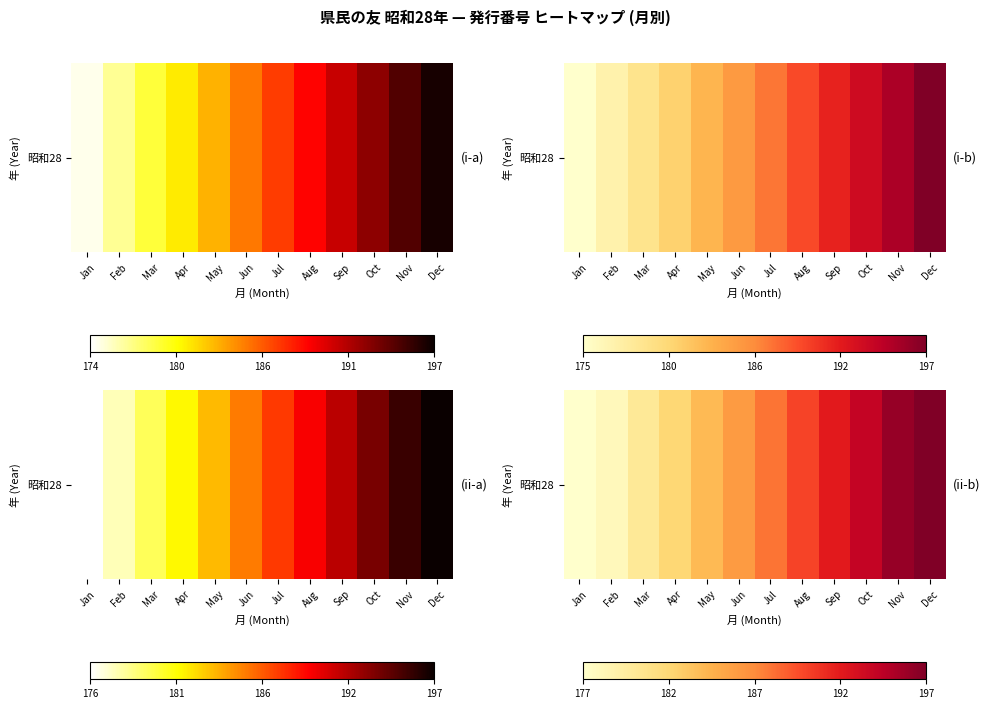

What is the greatest value displayed?

198